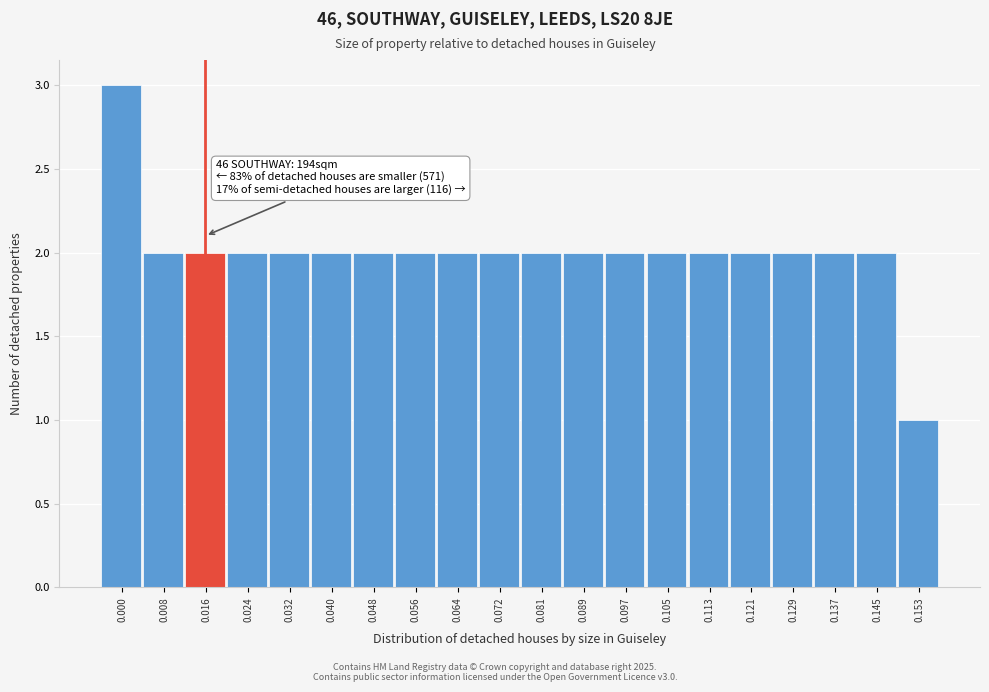

Reading left to right, transcribe all the data shown in this chart.

3	2	2	2	2	2	2	2	2	2	2	2	2	2	2	2	2	2	2	1